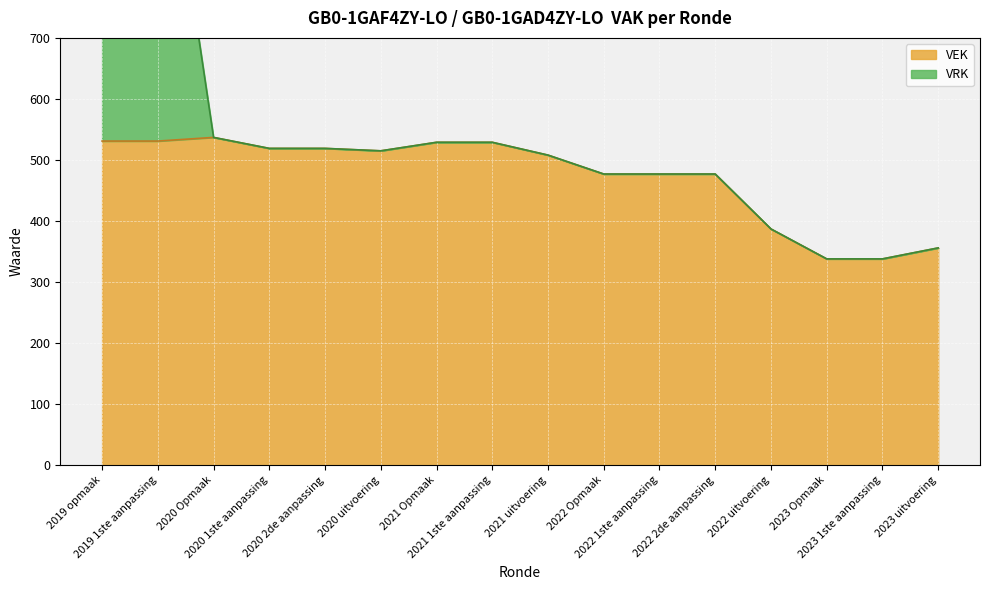

Reading left to right, transcribe all the data shown in this chart.

2019 opmaak=531	2019 1ste aanpassing=531	2020 Opmaak=537	2020 1ste aanpassing=519	2020 2de aanpassing=519	2020 uitvoering=515	2021 Opmaak=529	2021 1ste aanpassing=529	2021 uitvoering=508	2022 Opmaak=477	2022 1ste aanpassing=477	2022 2de aanpassing=477	2022 uitvoering=387	2023 Opmaak=338	2023 1ste aanpassing=338	2023 uitvoering=356